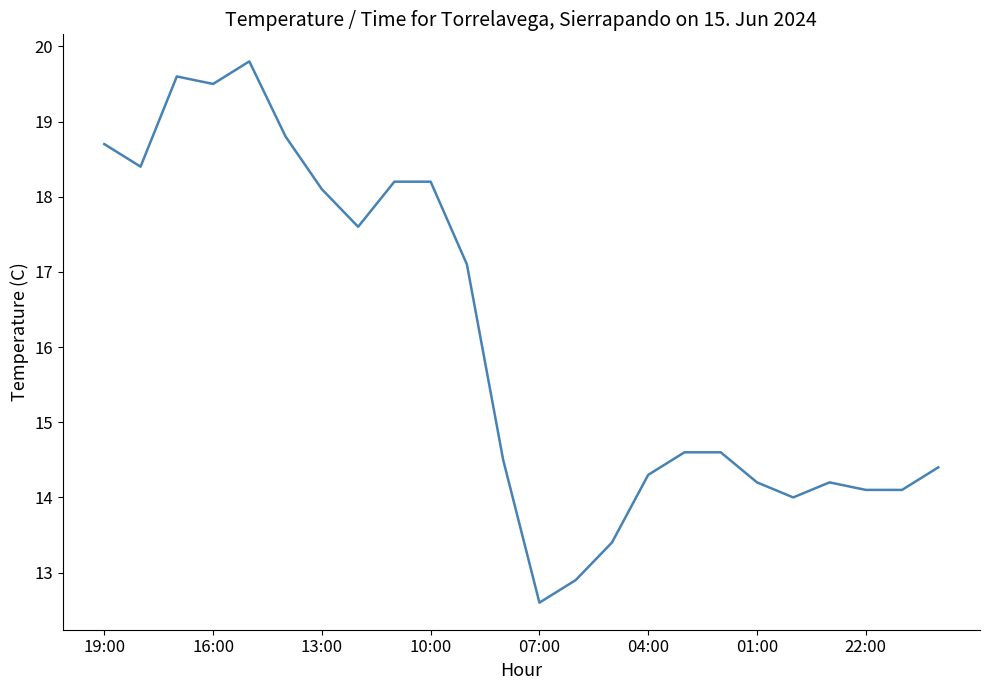

What is the smallest value displayed?

12.6